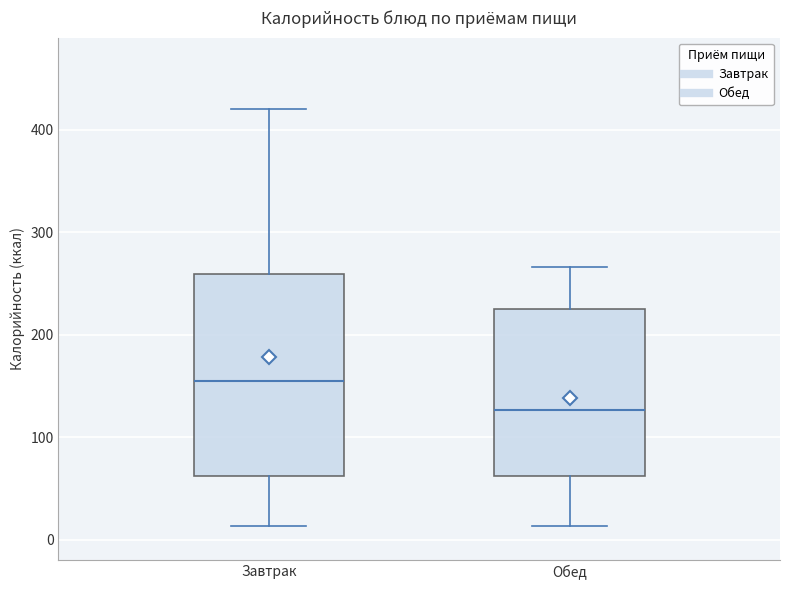

Reading left to right, transcribe this box plot: for each box, give where its median line is, the range the box spans, and where its two whiskers end, as read against the y-axis. The values are not printed on the chart, so give them approximately, as read against the axis.

Завтрак: median 150, box 60 to 260, whiskers 10 to 420
Обед: median 130, box 60 to 220, whiskers 10 to 270